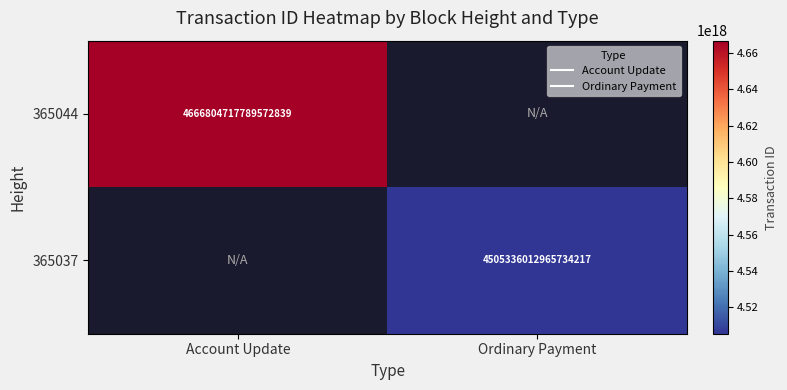

How many data points does each series have?

2